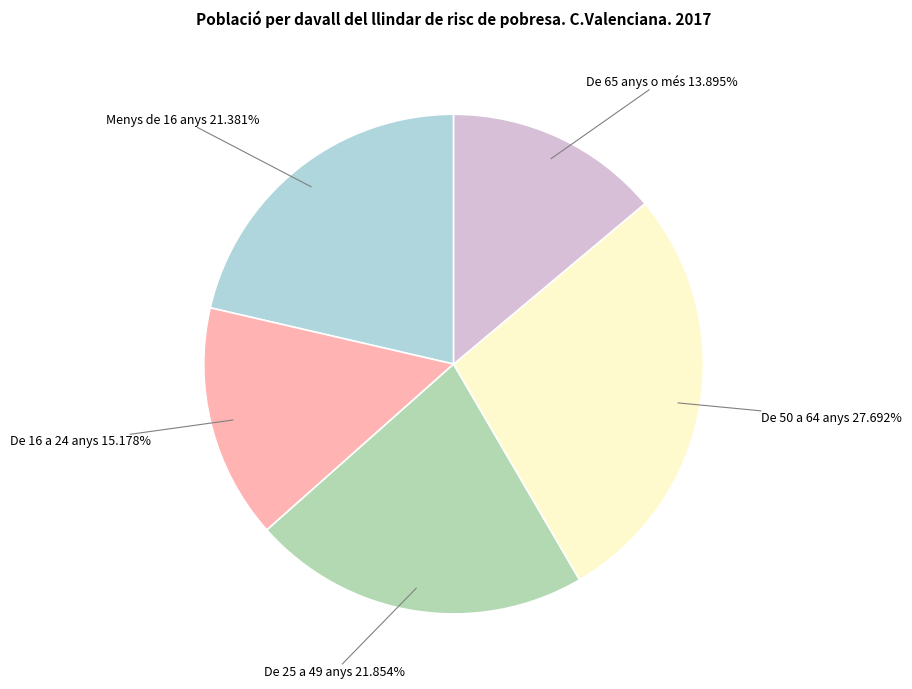

To the nearest percent, what percentage of the pie is De 25 a 49 anys?

22%